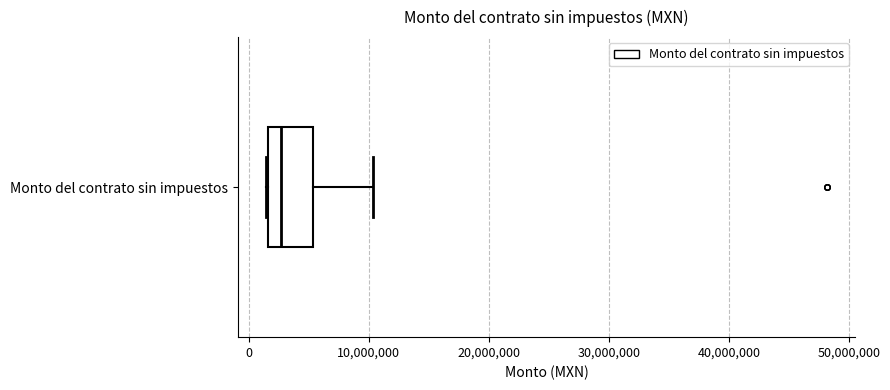

Read this box plot against the x-axis: the position of the median line, the range covered by the box, and the ends of both whiskers. The values are not printed on the chart, so give them approximately, as read against the axis.

median 3000000, box 2000000 to 5000000, whiskers 1000000 to 10000000